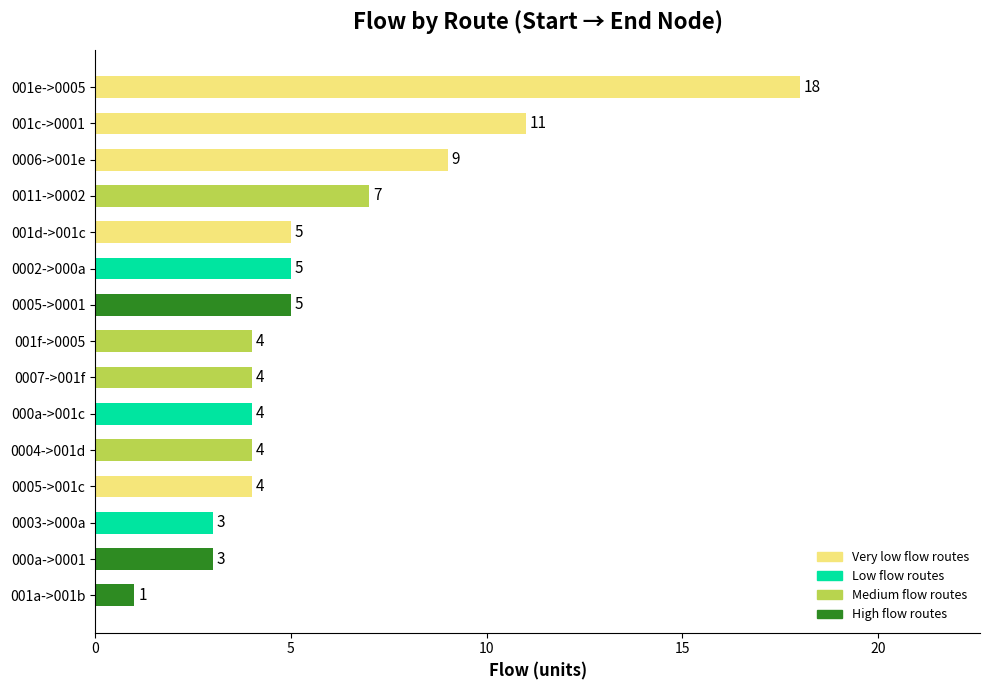

At which label is the value closest to 9?

0006->001e